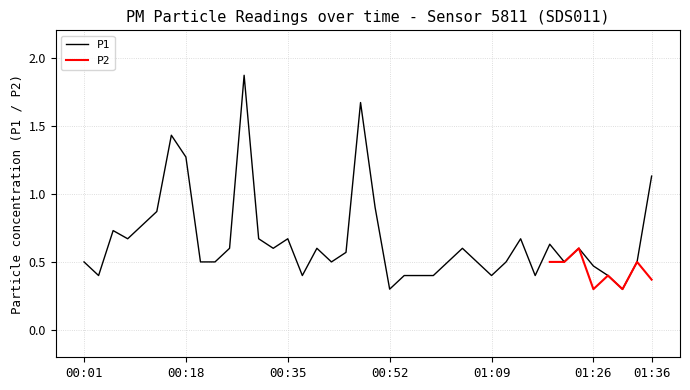

True or false: the data shows 0.4 at 00:37.

True